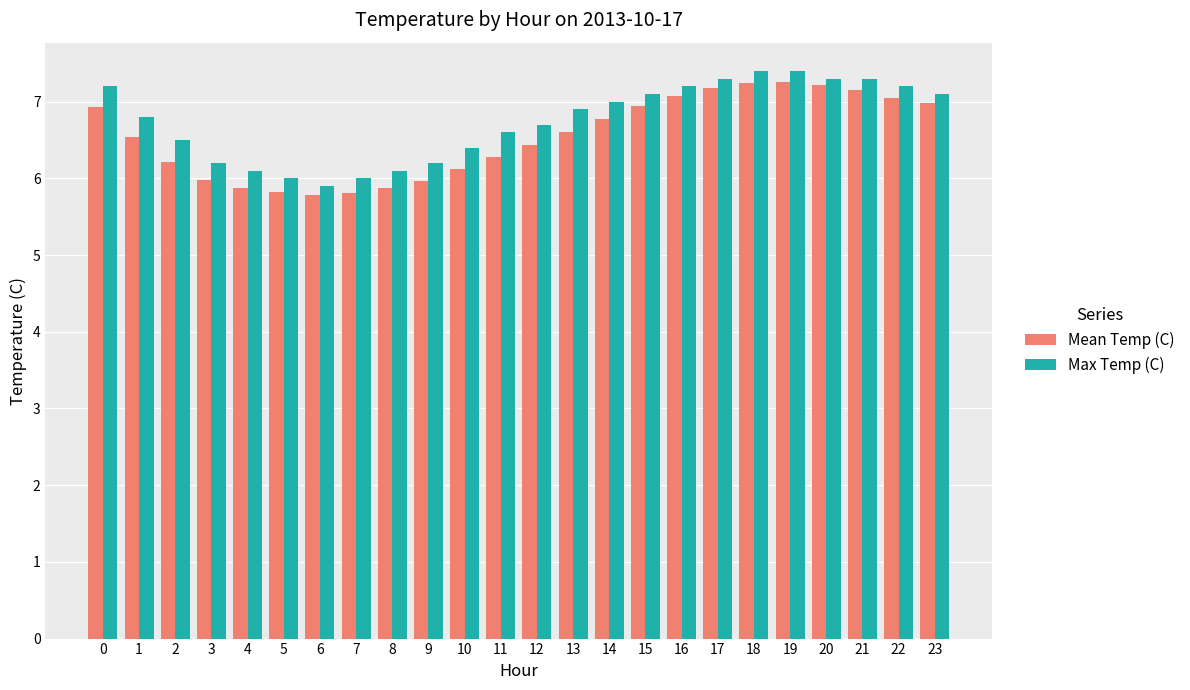

Is the value of Mean Temp (C) at 5 greater than the value of Max Temp (C) at 5?

No